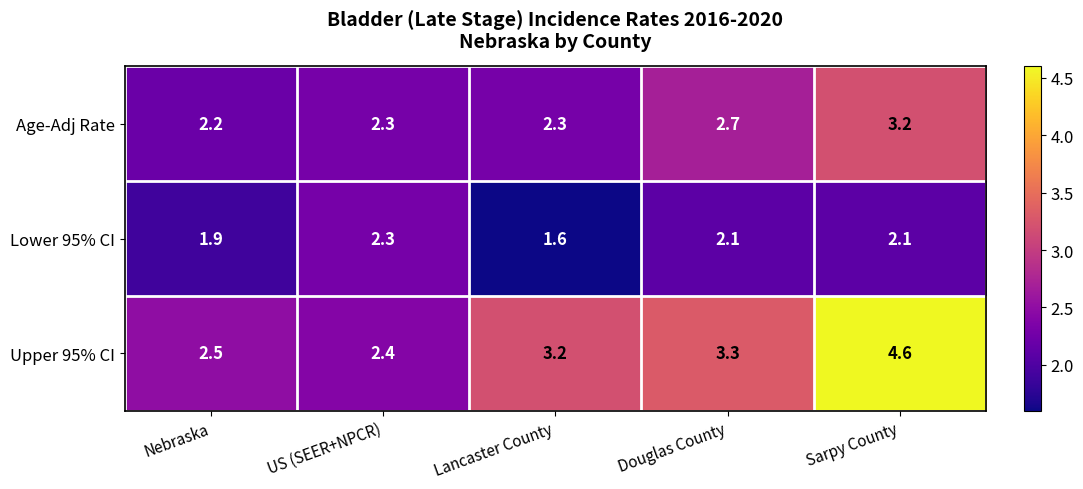

At which label does Lower 95% CI first exceed 2?

US (SEER+NPCR)